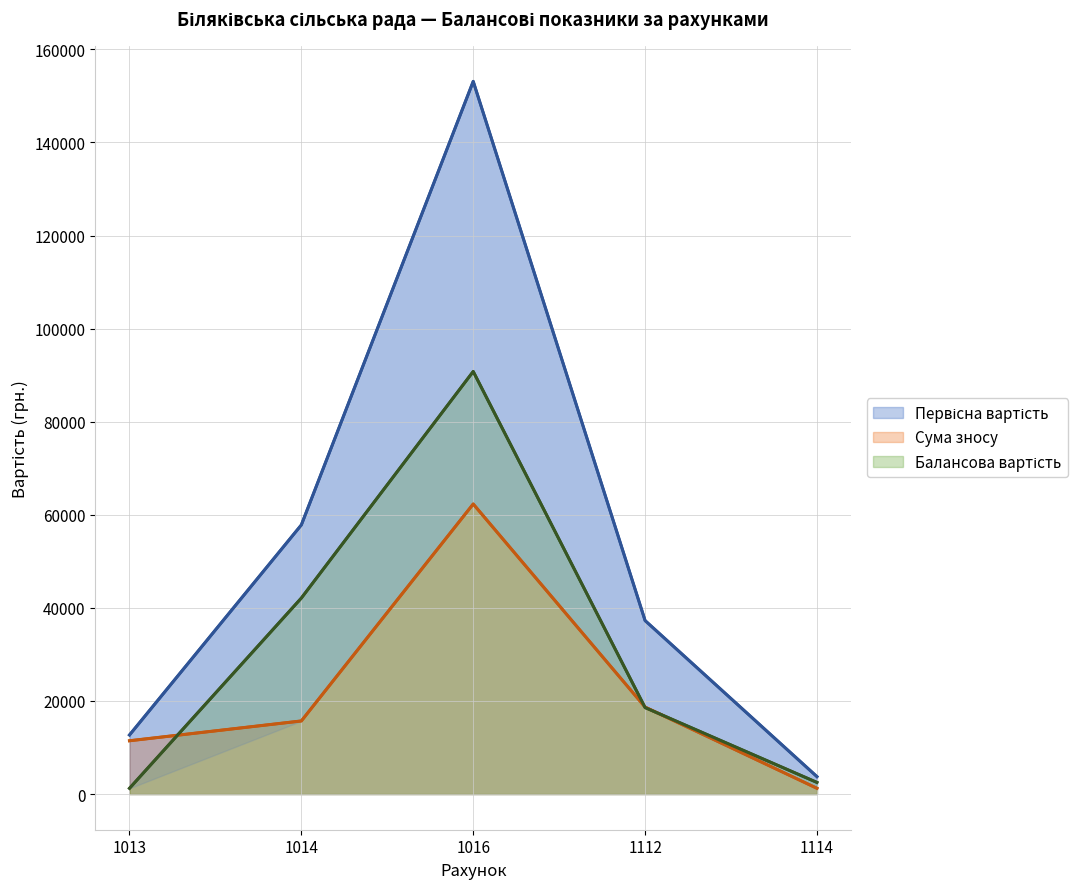

Which category has the highest value across all series?

1016